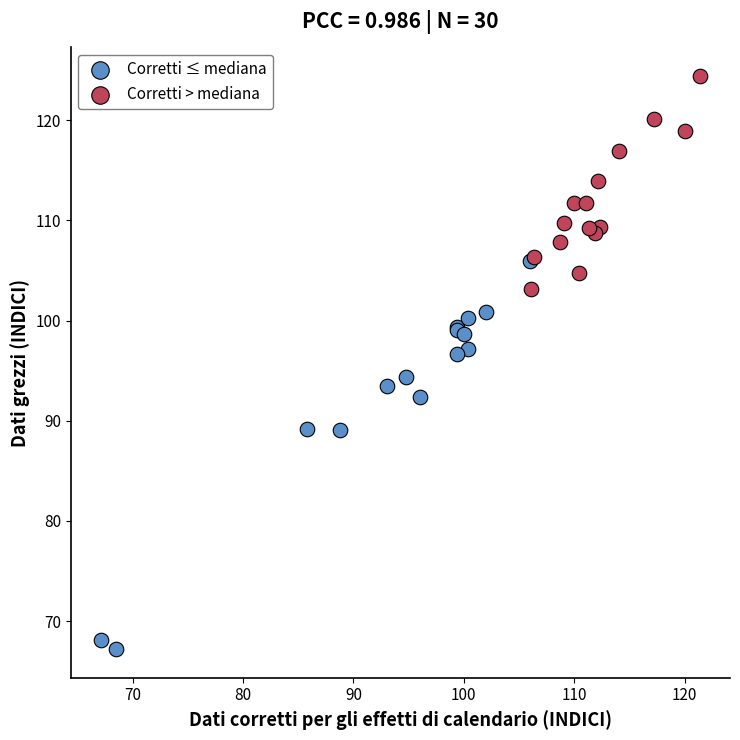

Which series has the largest Y range (max minus min)?

Corretti ≤ mediana